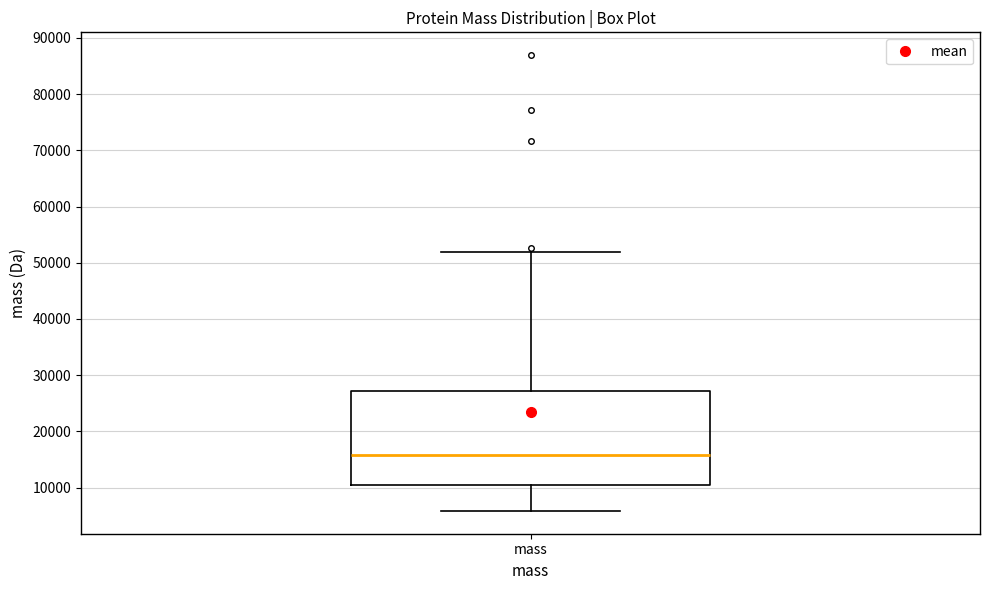

Transcribe this box plot: give where the median line is, the range the box spans, and where the two whiskers end, as read against the y-axis. The values are not printed on the chart, so give them approximately, as read against the axis.

median 16000, box 11000 to 27000, whiskers 6000 to 52000